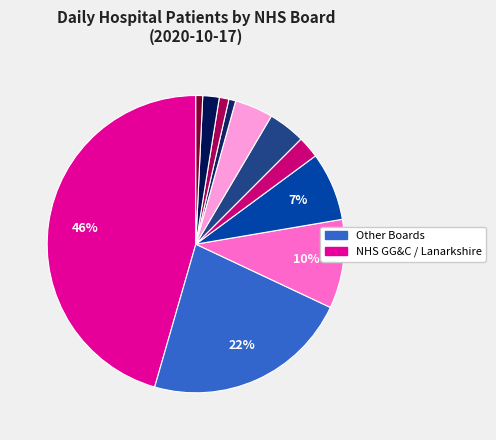

How many segments does this pie chart have?

11